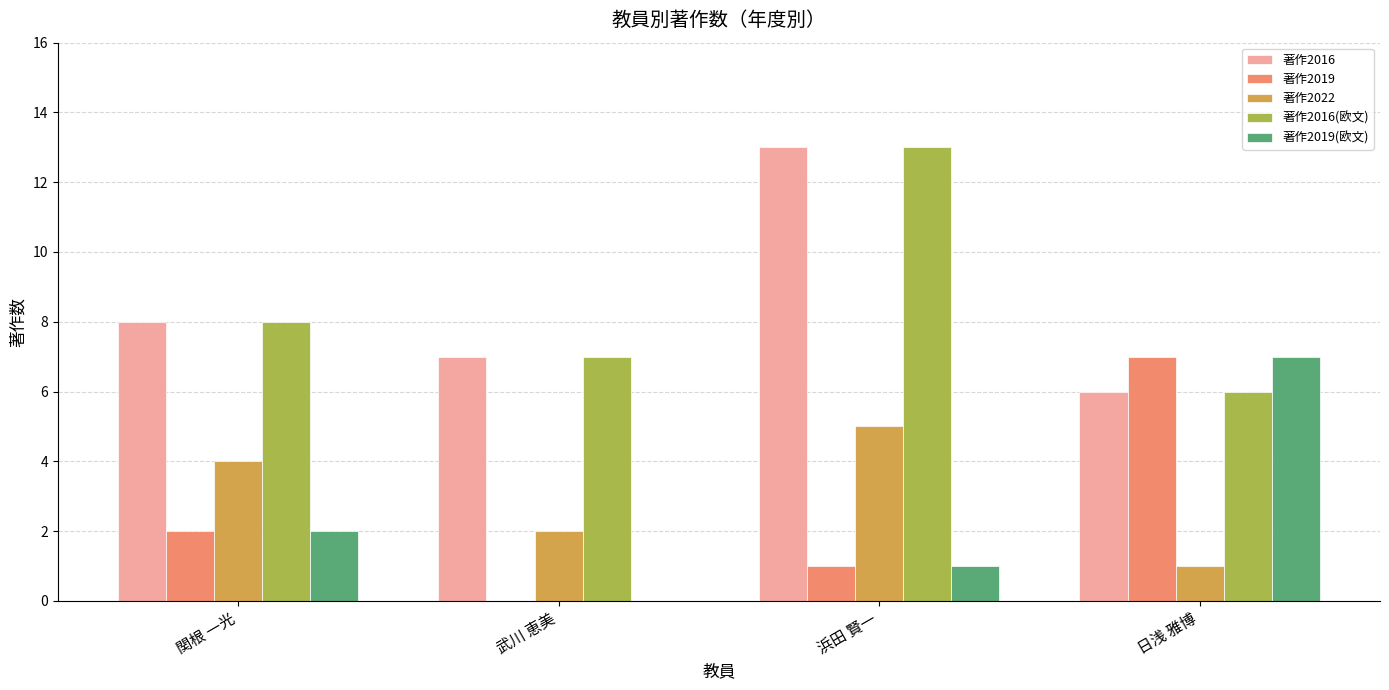

What is the total value across all series at 浜田 賢一?

33